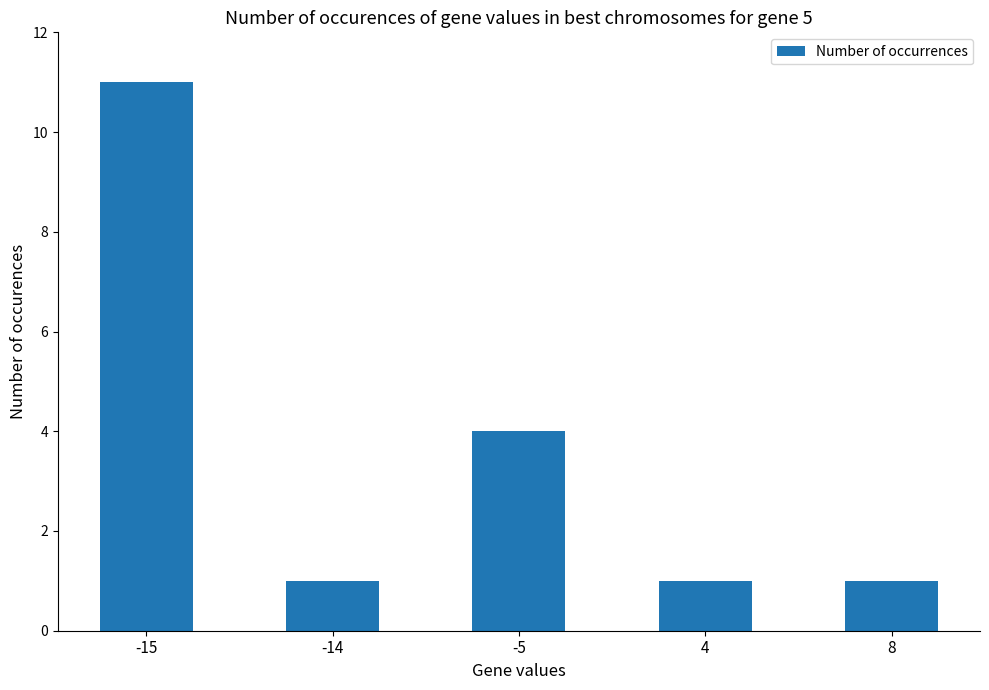

Approximately how many times larger is the value at 8 compared to -14?

1.0